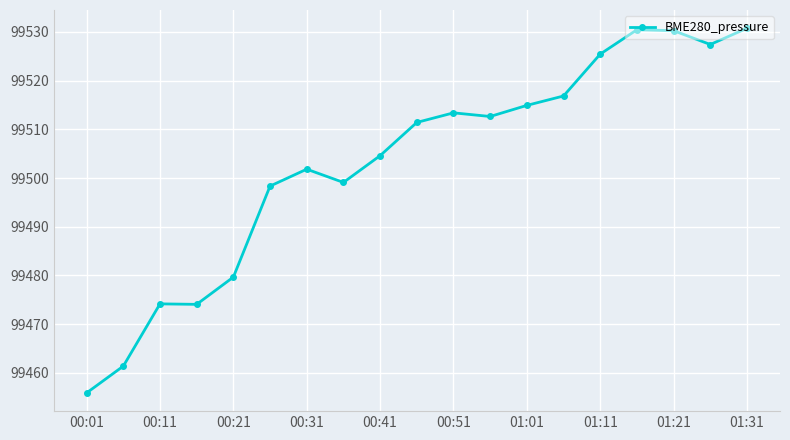

What is the sum of all values?

1890562.4